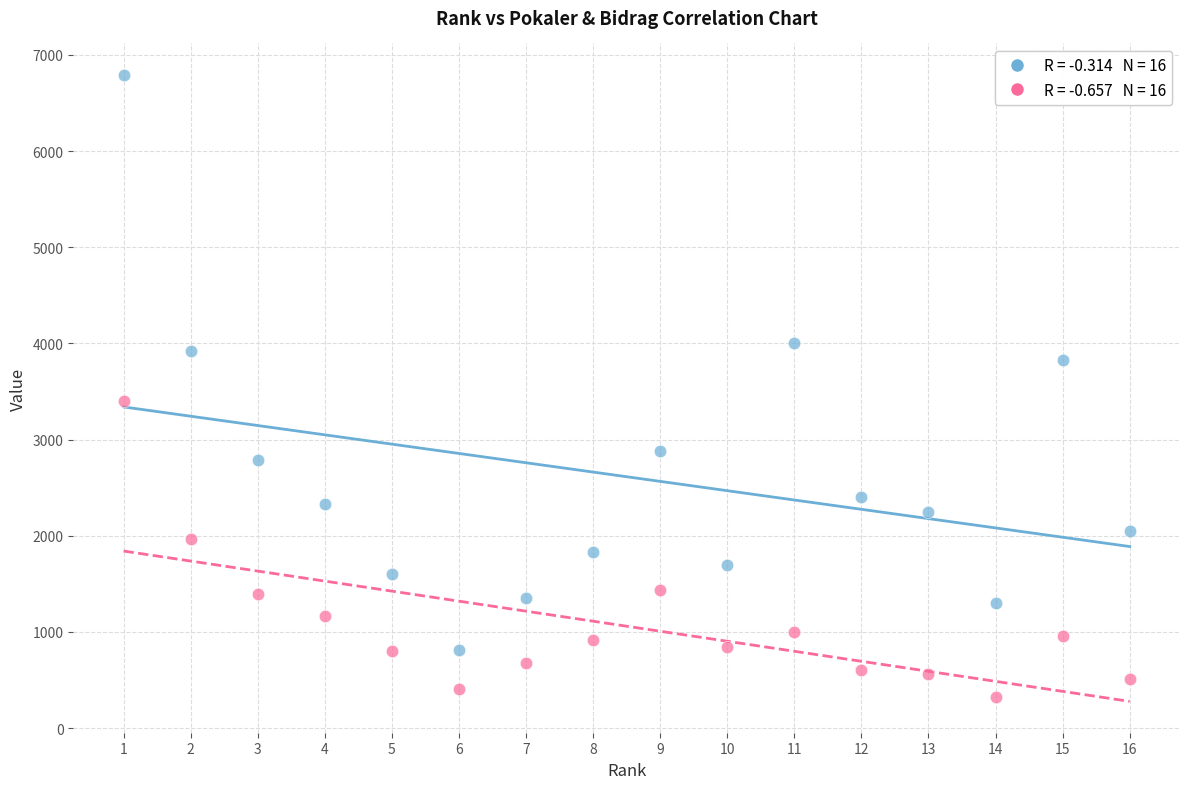

Across all data points, what is the range of X values (max minus min)?

15